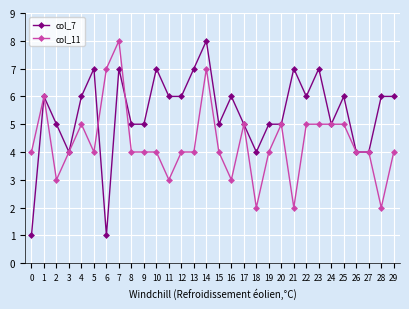

Is this an area chart (filled region under the line)?

No